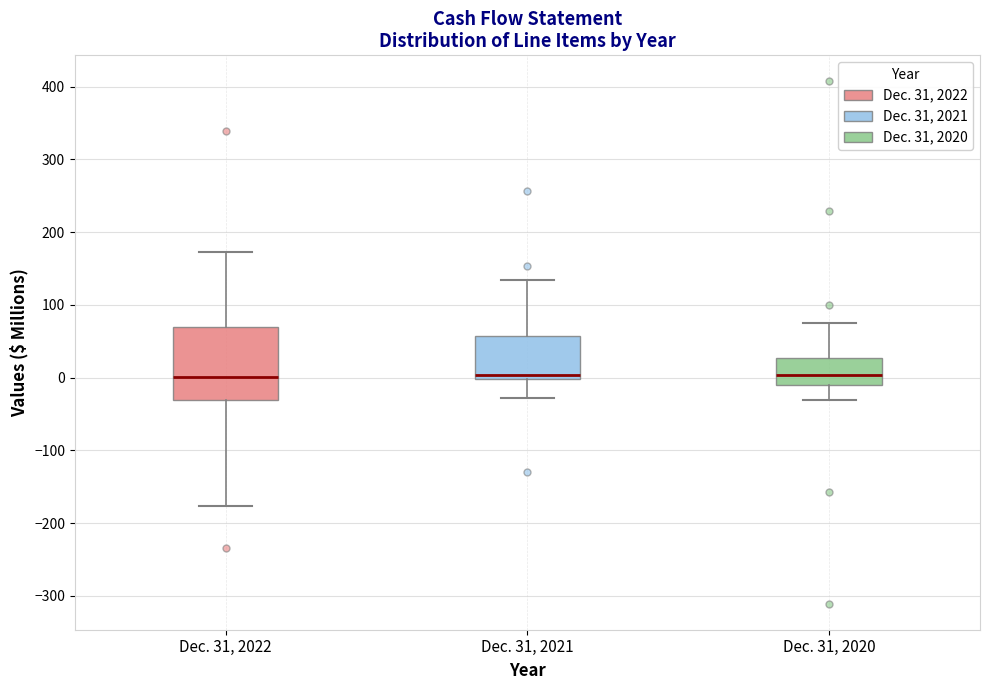

Where is the lower edge of the box for Dec. 31, 2021 on the y-axis? The values are not printed on the chart, so give them approximately, as read against the axis.

0